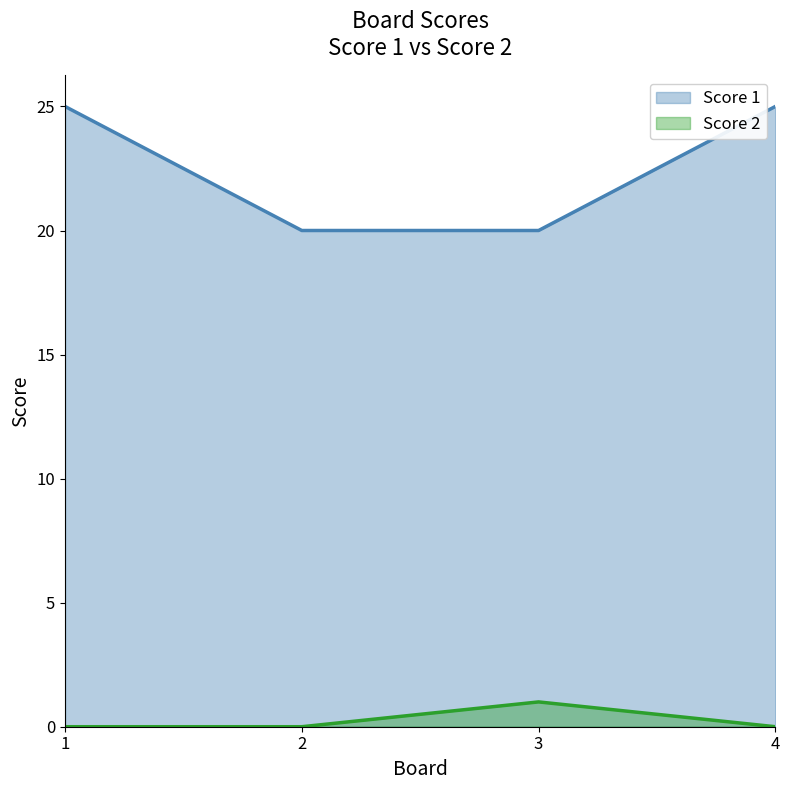

How many lines are shown in the chart?

2